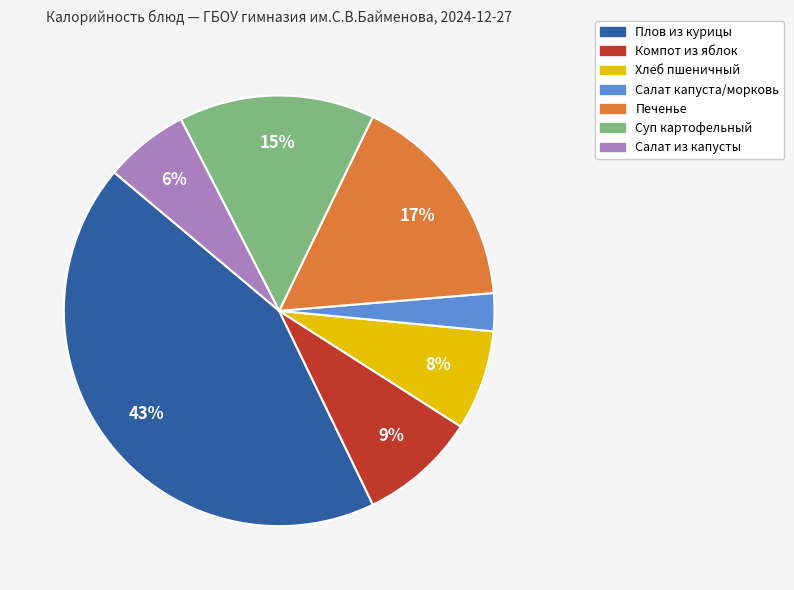

Is there any slice that represents more than half of the pie?

No